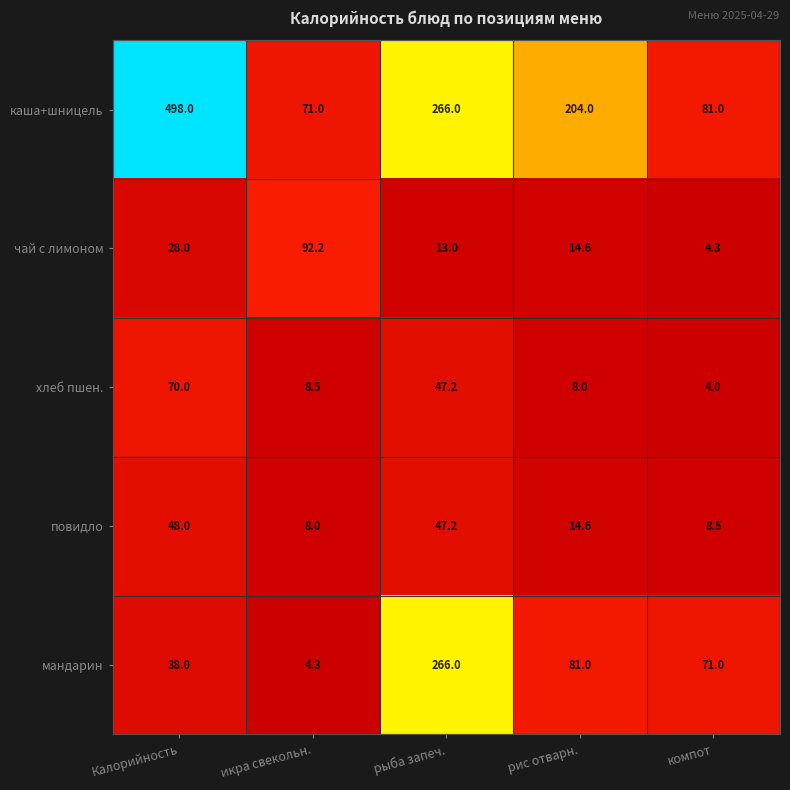

Count the number of data series in this chart.

5